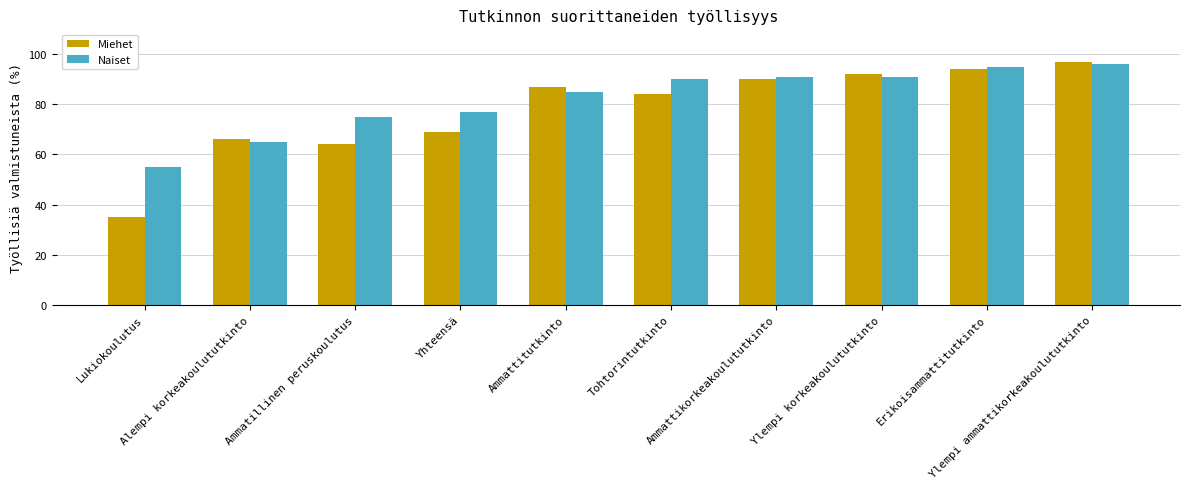

Which series has the largest total across all categories?

Naiset